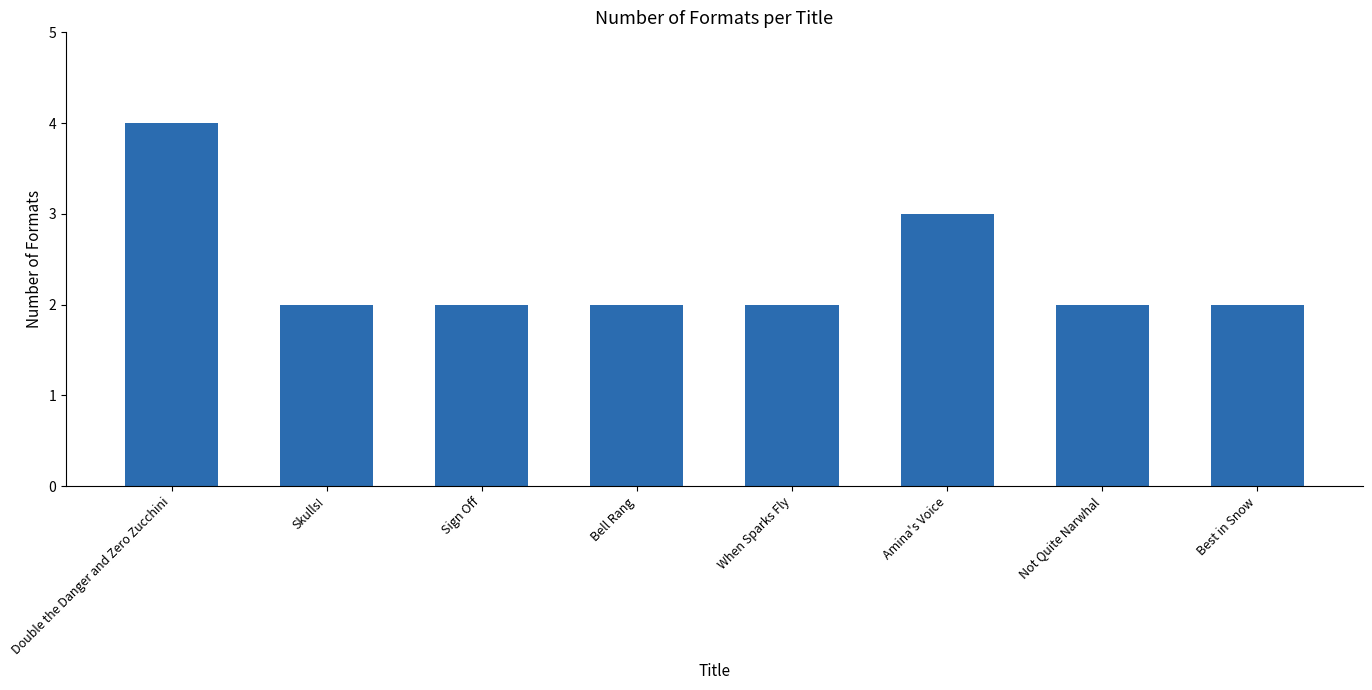

Between Double the Danger and Zero Zucchini and Not Quite Narwhal, which is larger?

Double the Danger and Zero Zucchini